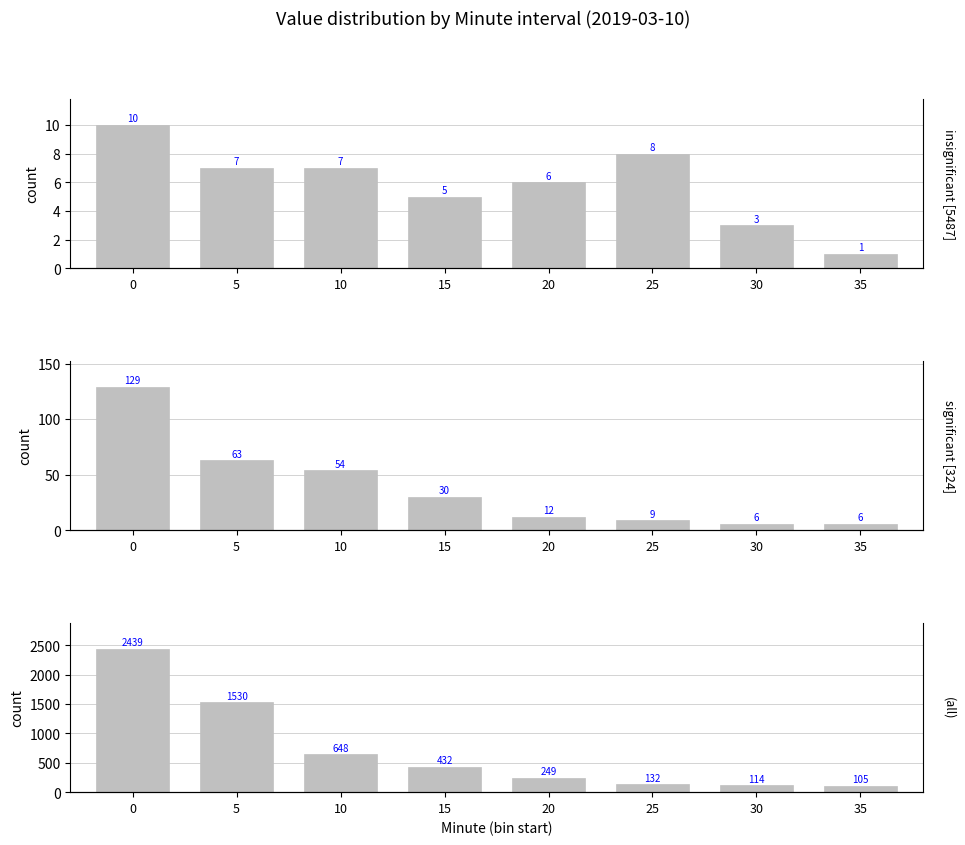

True or false: significant [per-5-min avg] has a value of 9 at 25.

True